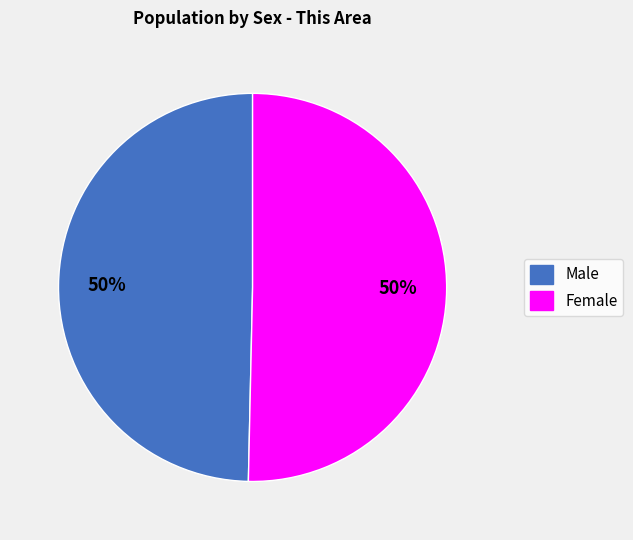

True or false: Male accounts for 40% of the total.

False